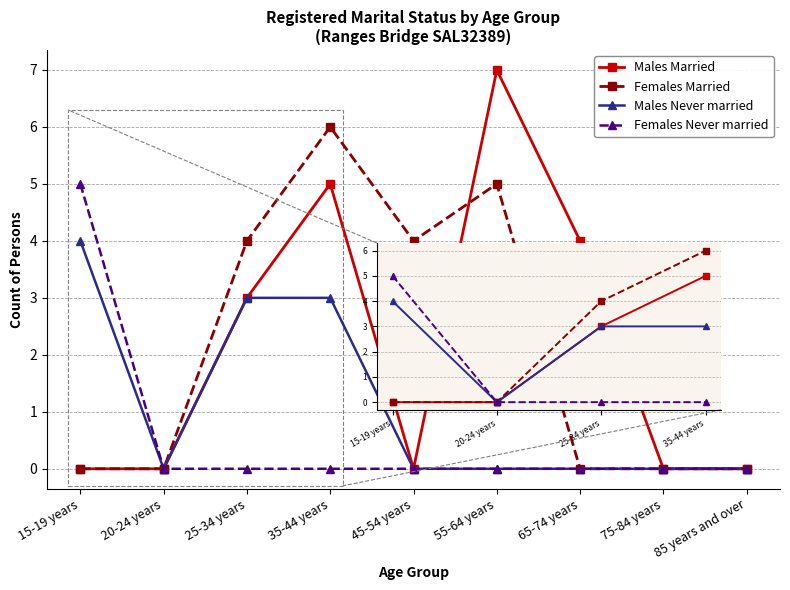

What is the difference between the highest and lowest values at 45-54 years?

4